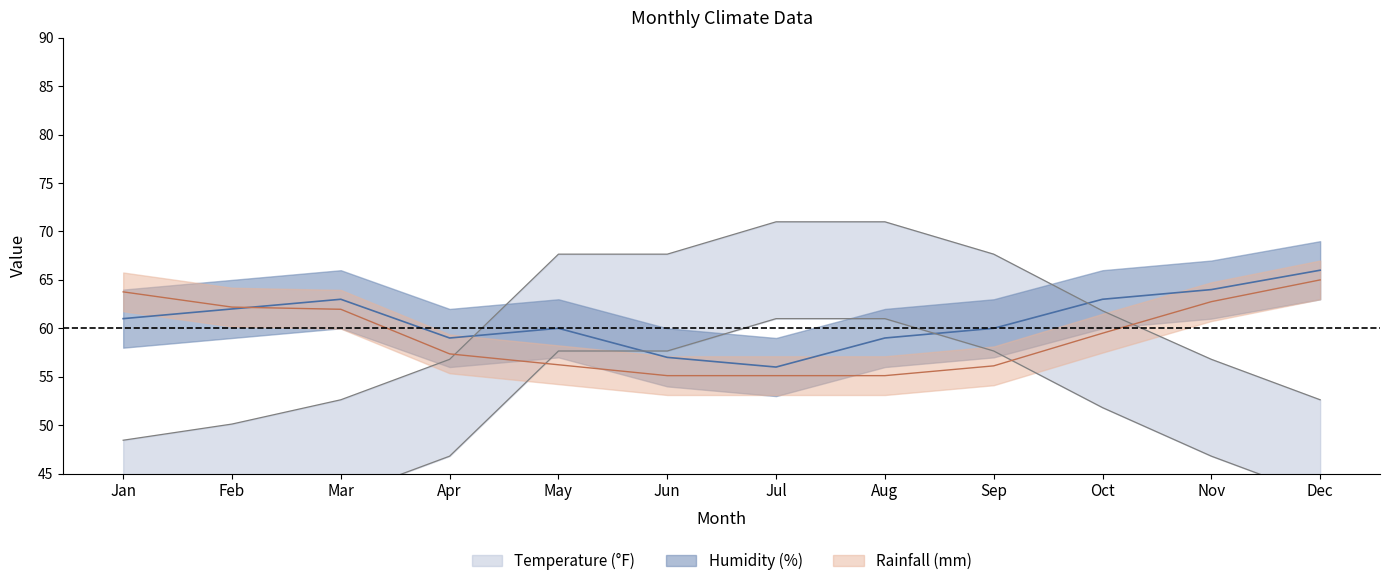

What is the sum of the Temperature (°F) values at Sep and Jan?

116.1